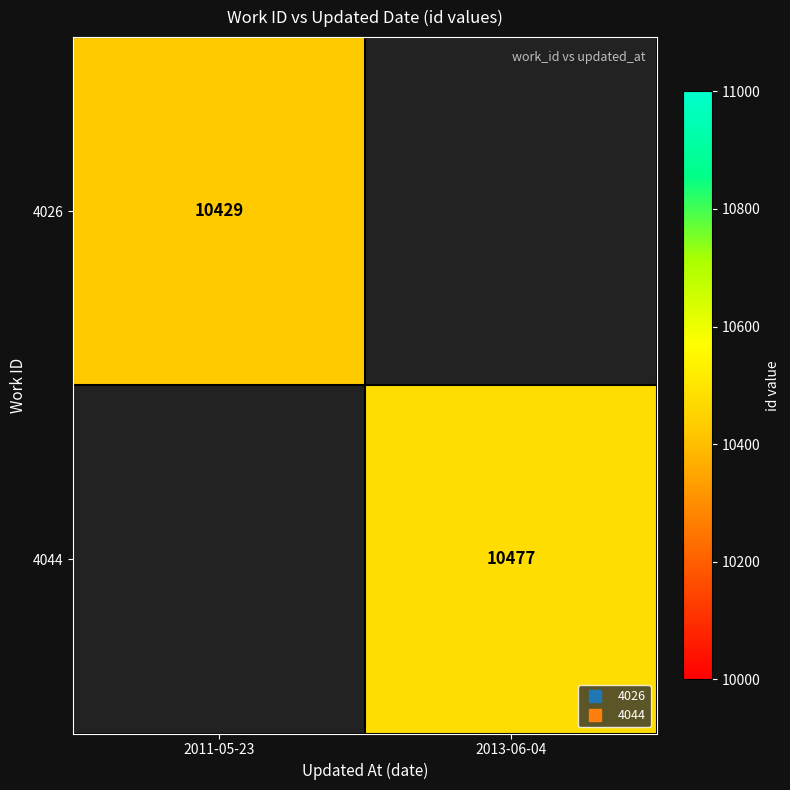

Rank the categories by 4026 value from highest to lowest.

2011-05-23, 2013-06-04